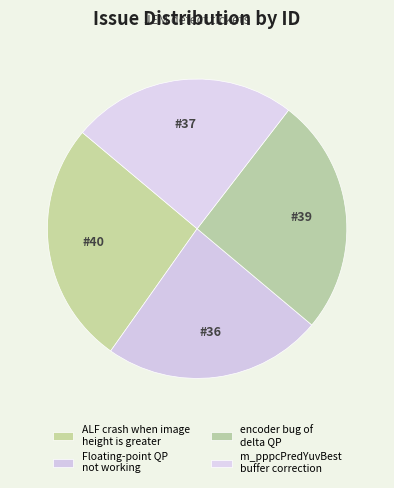

What is the largest slice in the pie chart?

ALF crash when image height is greater